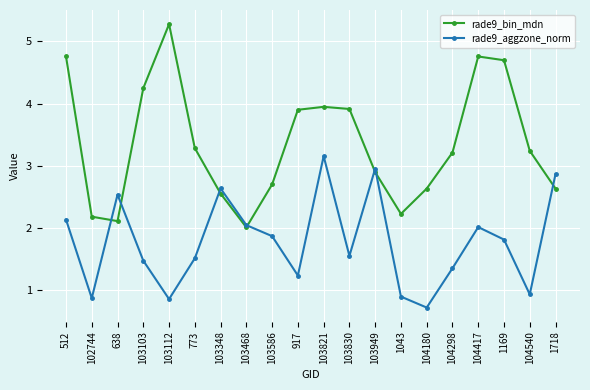

Reading left to right, list all the values displayed in this chart.

rade9_bin_mdn: 4.8	2.2	2.1	4.2	5.3	3.3	2.6	2.0	2.7	3.9	3.9	3.9	2.9	2.2	2.6	3.2	4.8	4.7	3.2	2.6
rade9_aggzone_norm: 2.1	0.9	2.5	1.5	0.9	1.5	2.6	2.0	1.9	1.2	3.2	1.6	3.0	0.9	0.7	1.4	2.0	1.8	0.9	2.9